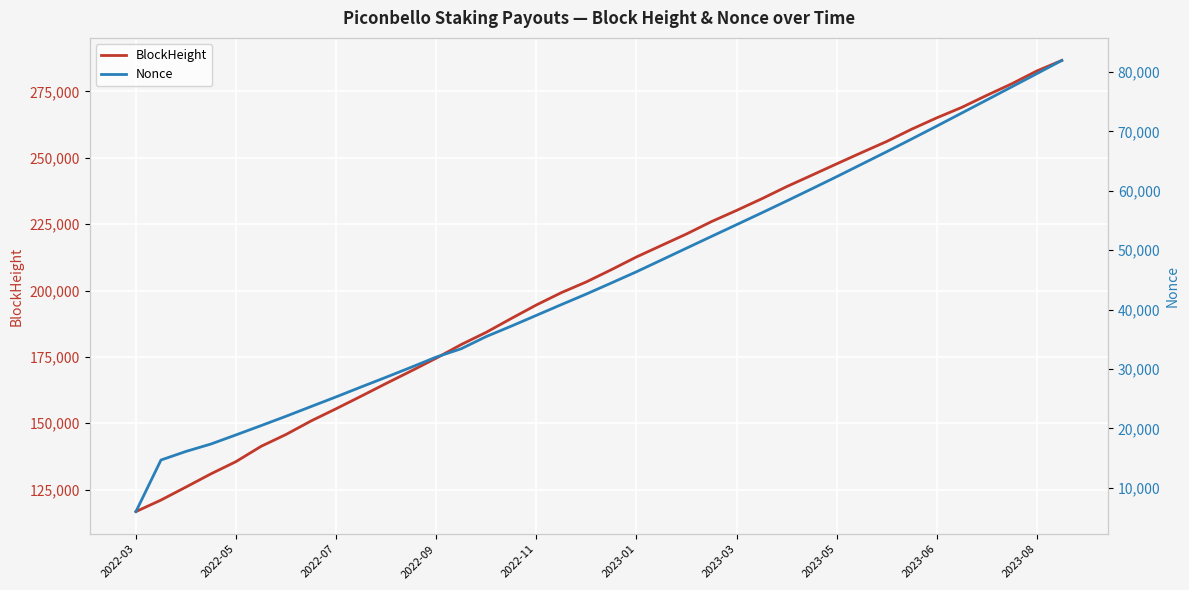

True or false: Nonce and BlockHeight intersect in this chart.

False